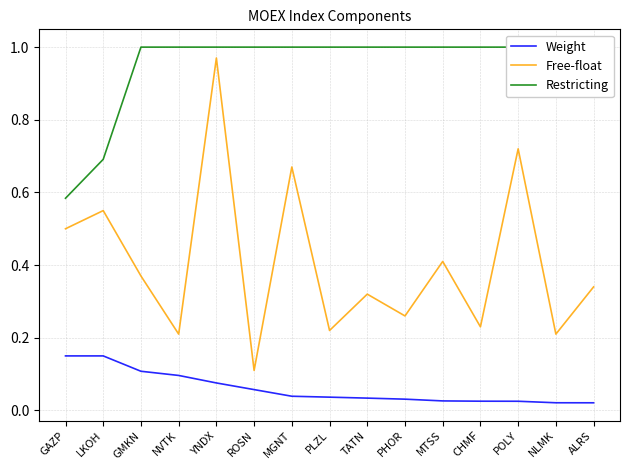

What is the lowest value of the Restricting series?

0.6